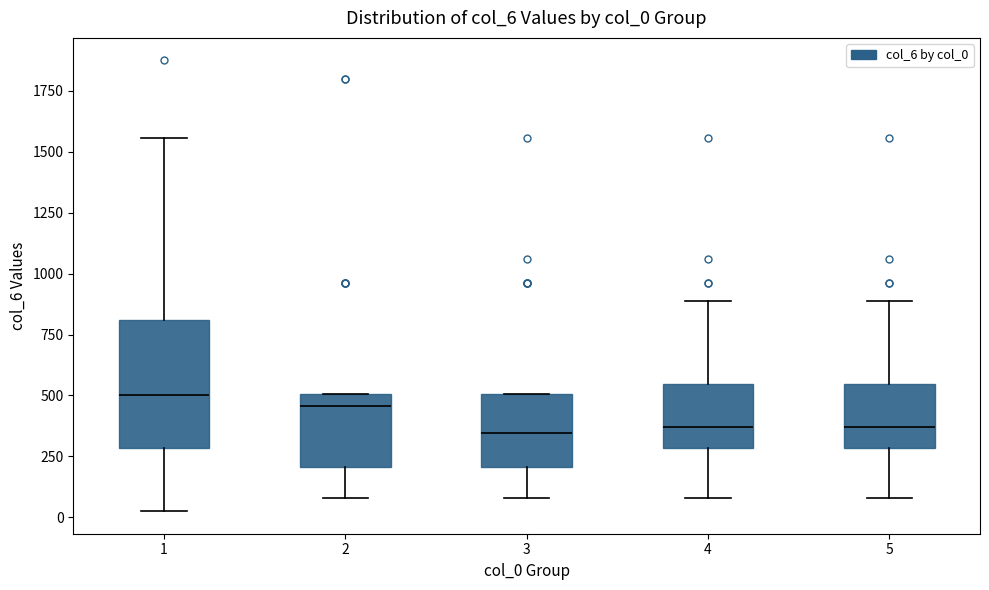

Where is the lower edge of the box at x = 4 on the y-axis? The values are not printed on the chart, so give them approximately, as read against the axis.

300